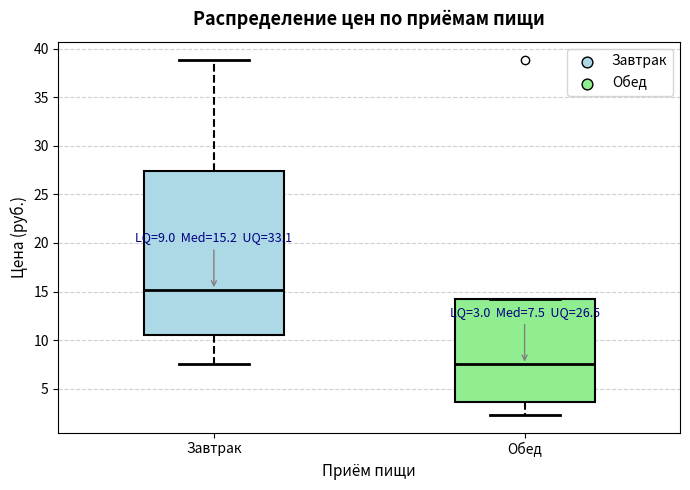

Which box has the highest median line?

Завтрак